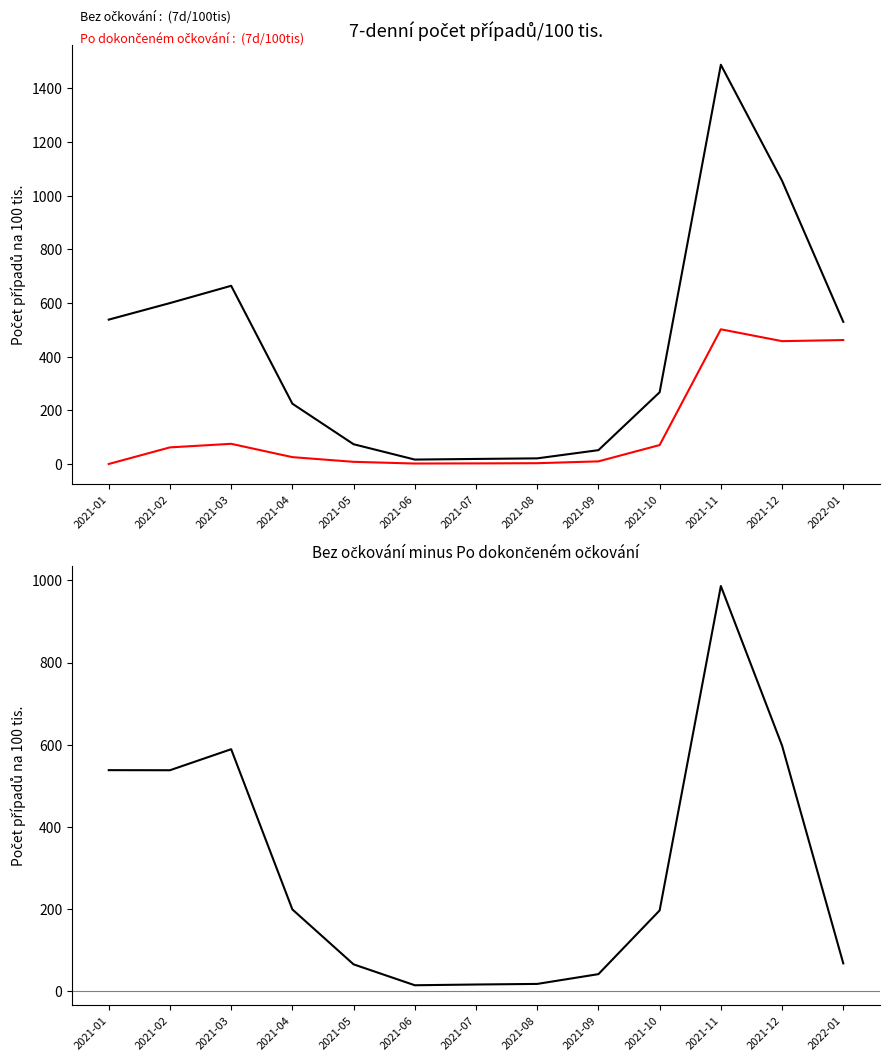

True or false: Po dokončeném očkování (7d/100tis) has more than 1 points higher than both neighbors.

True